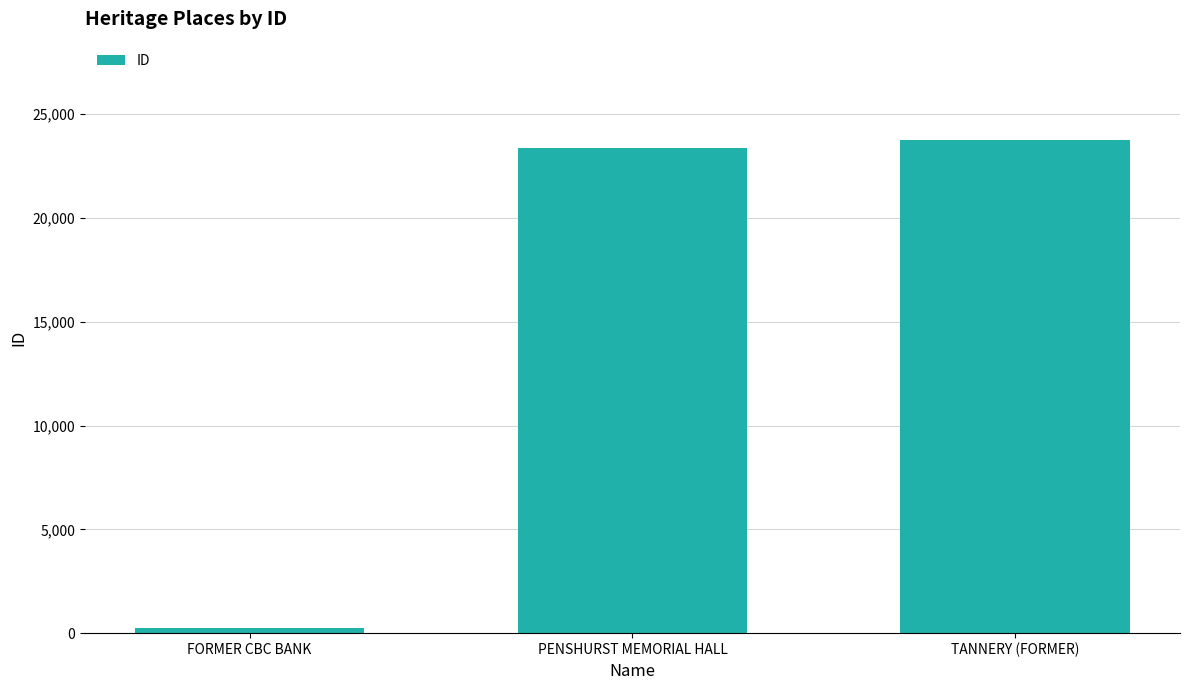

What is the difference between the maximum and second lowest values?

369